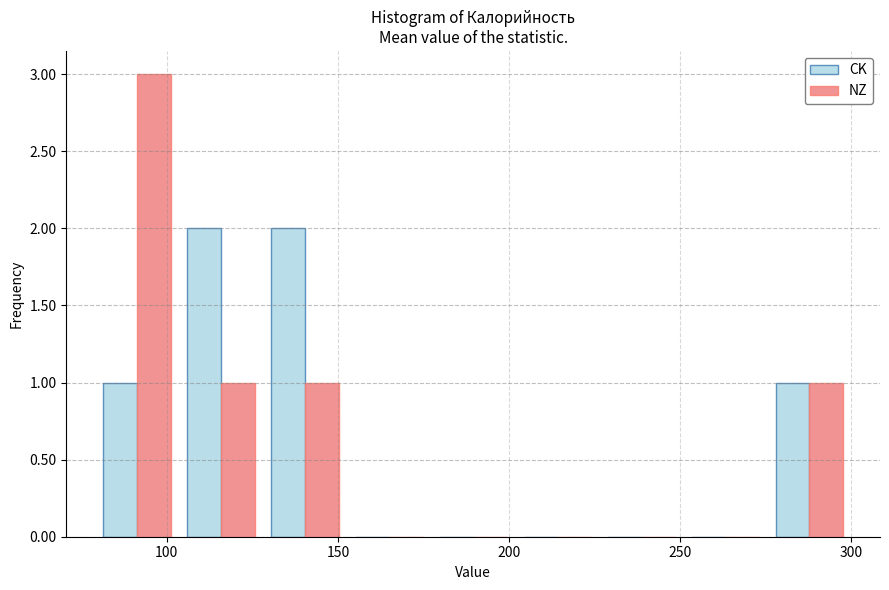

What is the height of the CK bar covering 80 to 105 on the x-axis? Neither the bar edges nor the heights are printed on the chart, so give them approximately, as read against the axes.

1